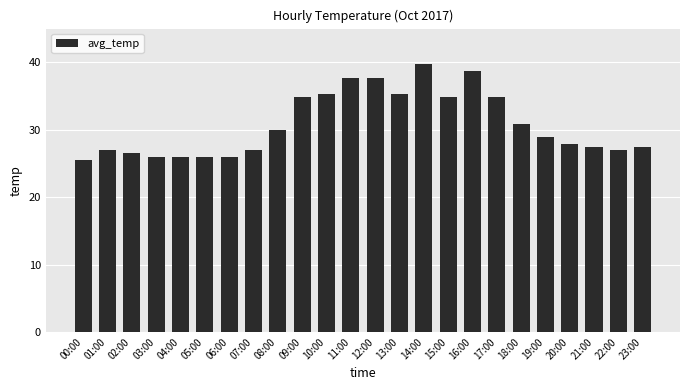

What is the difference between the maximum and second lowest values?

13.7